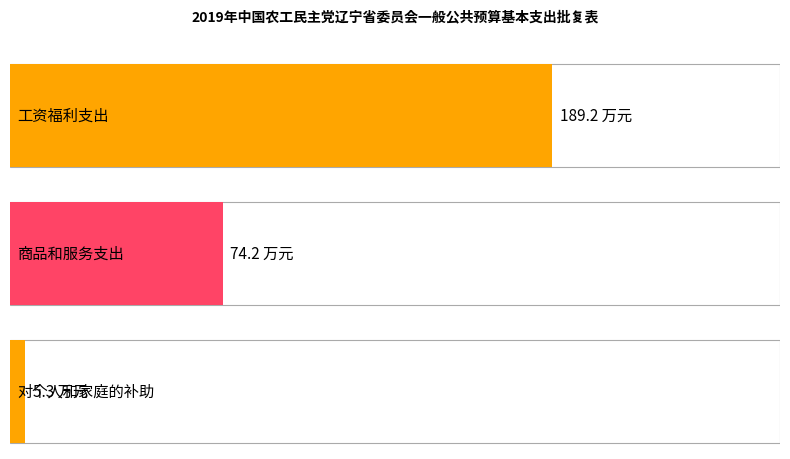

How many values are below 74?

1